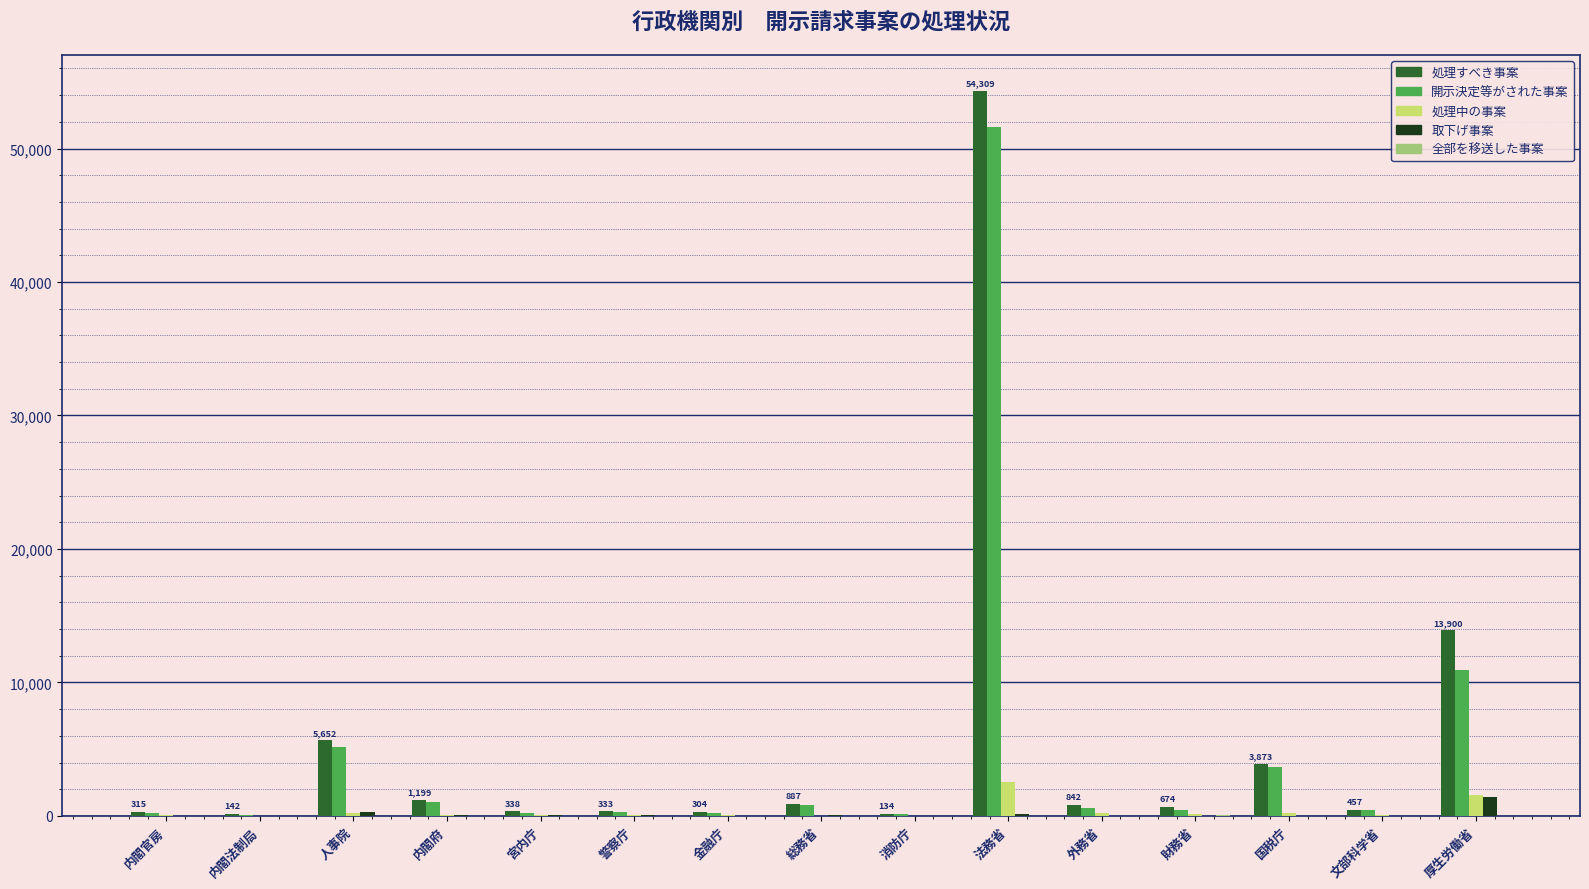

The 処理すべき事案 series shows 21261 at 厚生労働省. True or false?

False